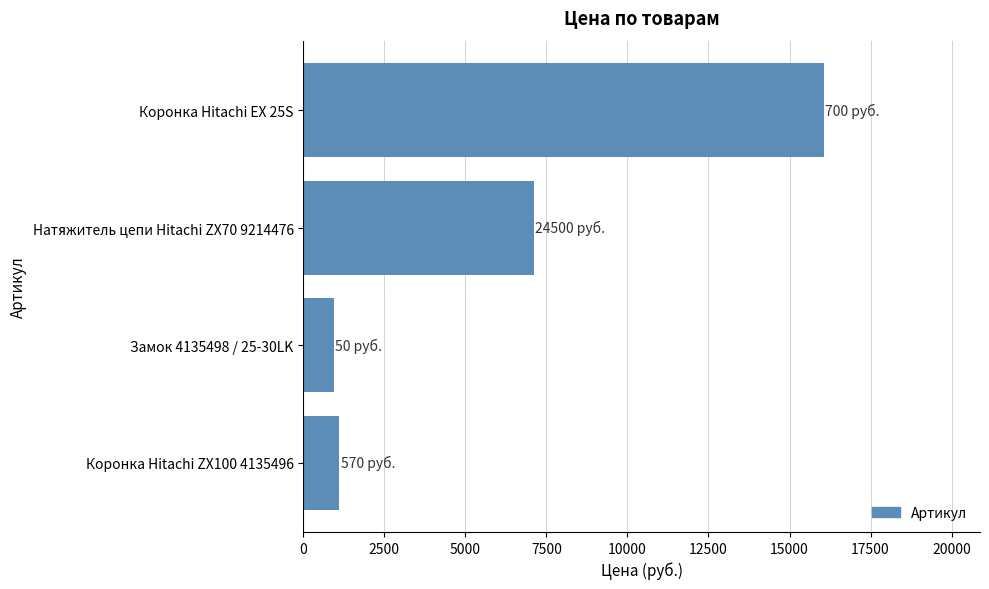

What is the difference between the maximum and minimum values?

15131